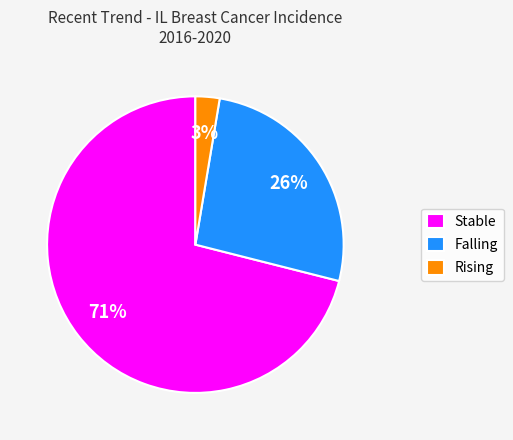

Is the sum of Falling and Rising greater than half?

No